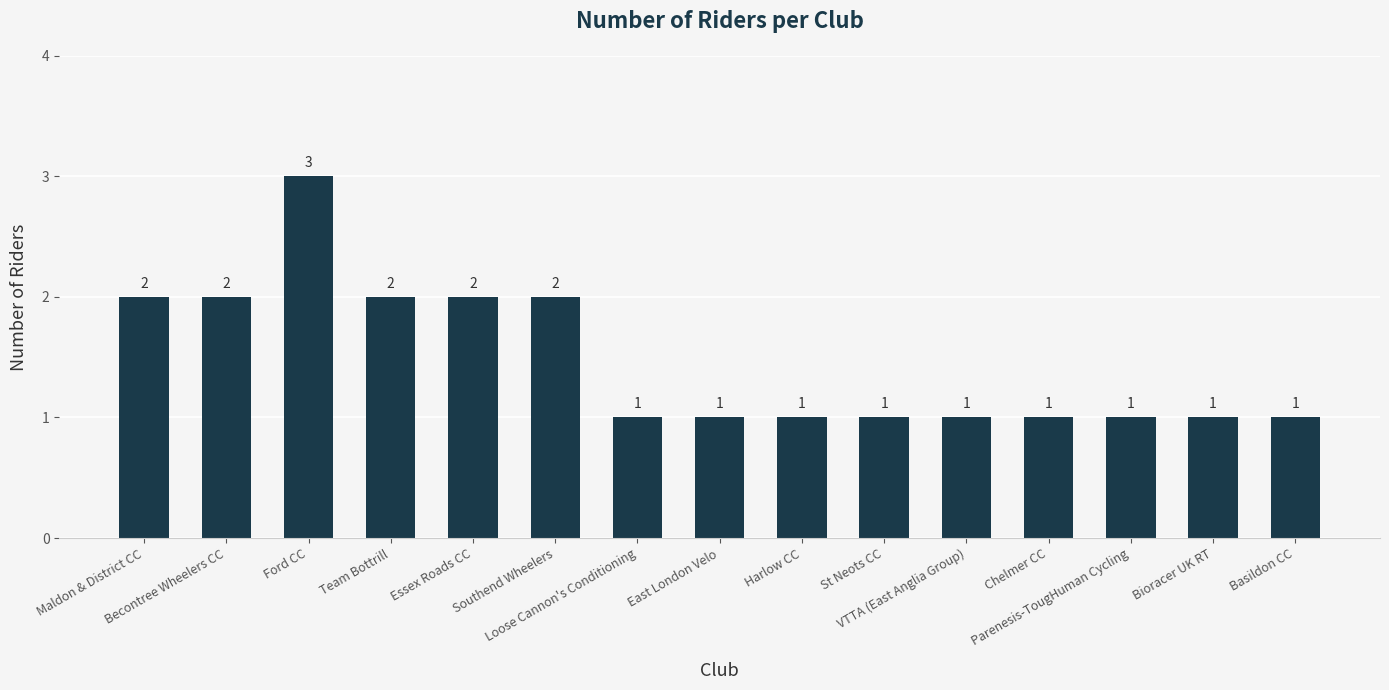

What is the greatest value displayed?

3